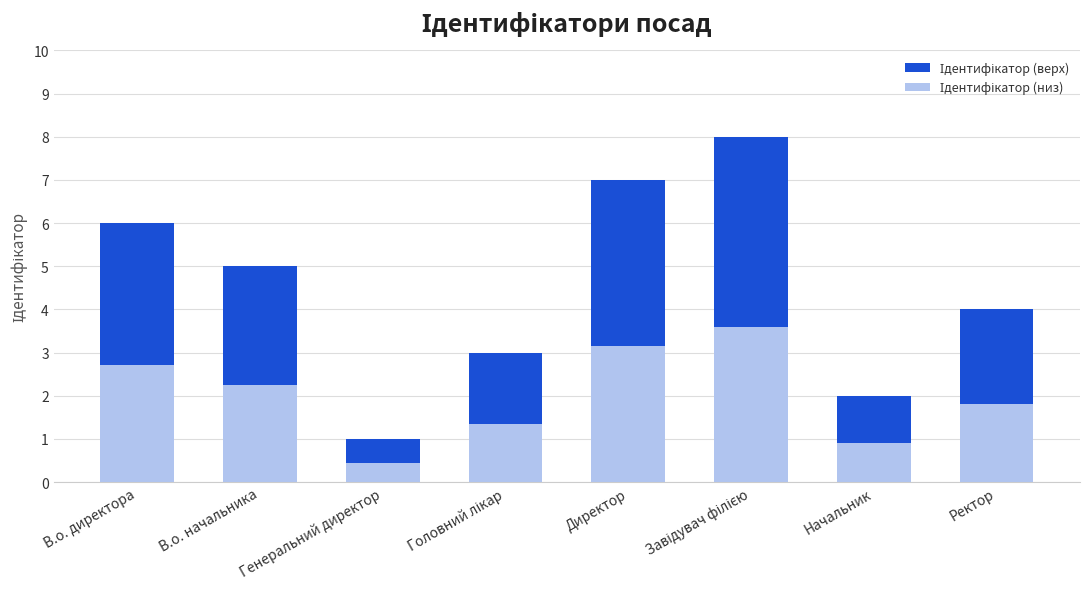

What is the total value across all series at Начальник?

2.0